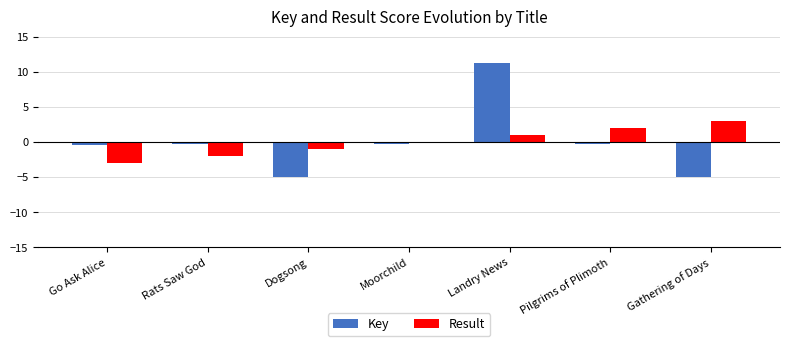

Is the value of Result at Landry News greater than the value of Key at Landry News?

No